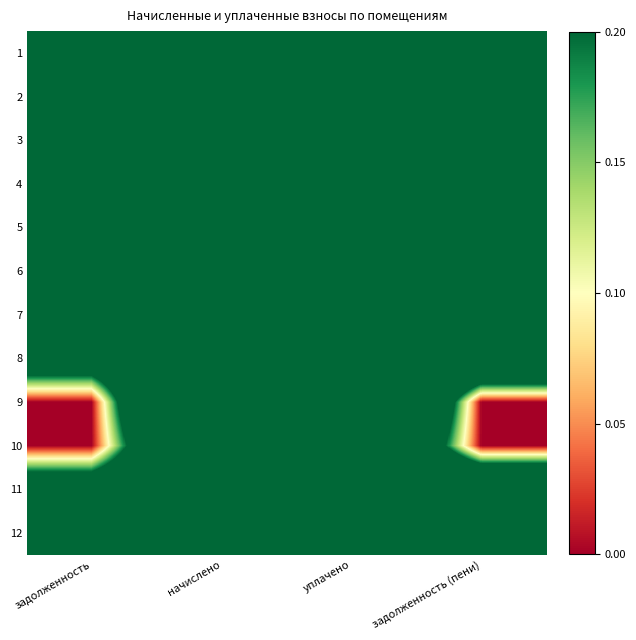

At which category is the sum across all series the highest?

уплачено